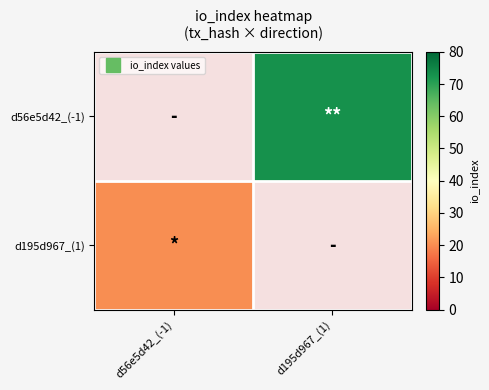

Between d56e5d42_(-1) and d195d967_(1), which is larger?

d195d967_(1)